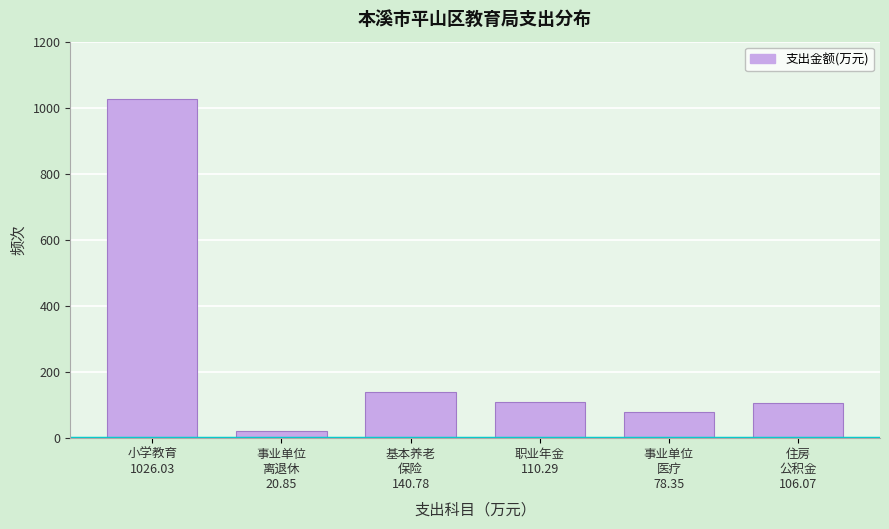

What is the sum of all values?

1482.4